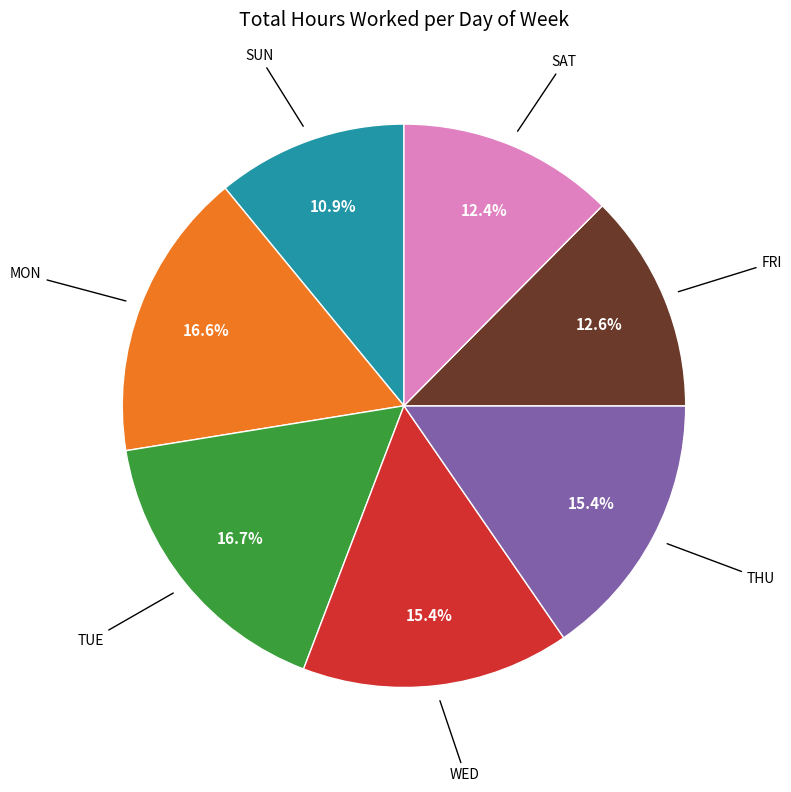

Is there any slice that represents more than half of the pie?

No